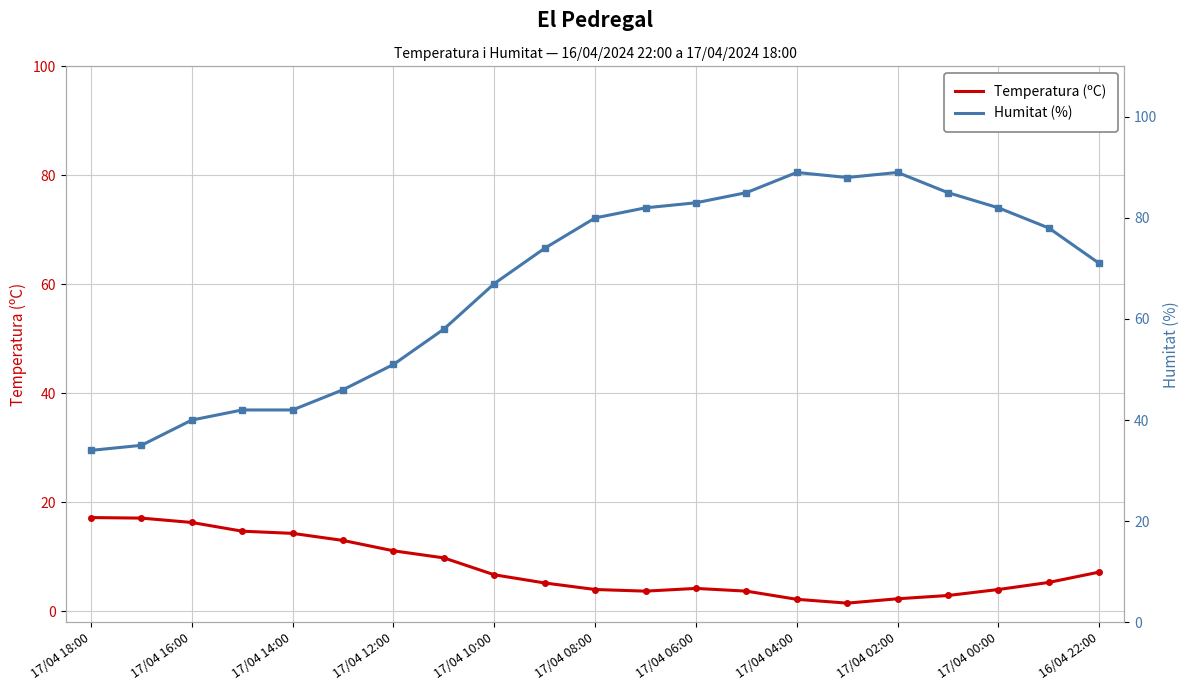

How many data points in Temperatura (ºC) are less than 5?

9